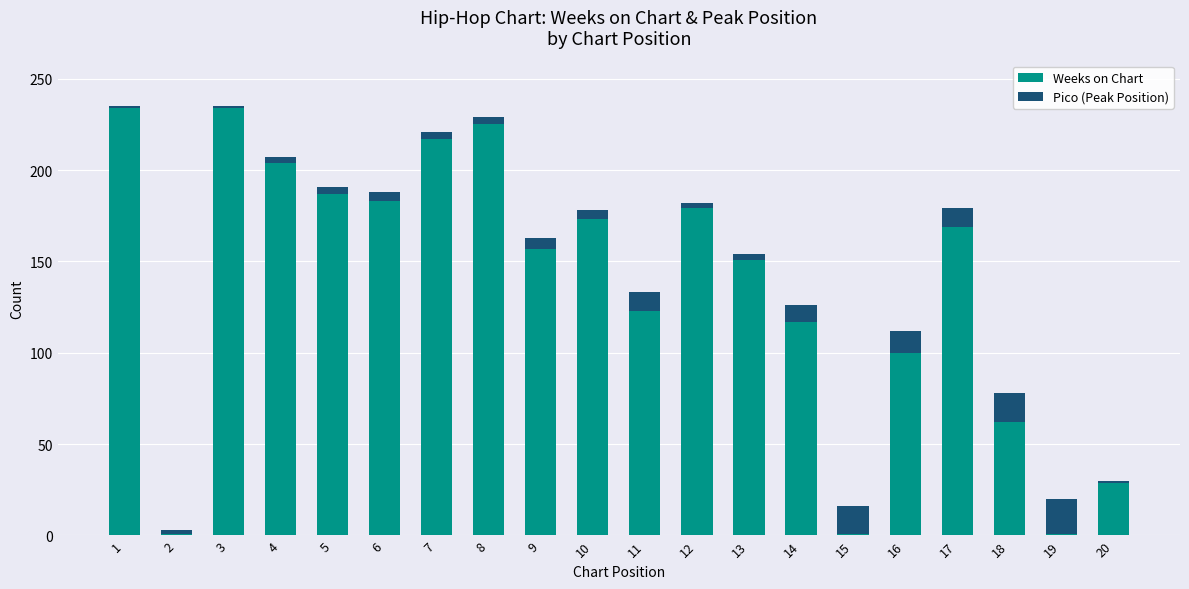

How many categories are shown in the chart?

20